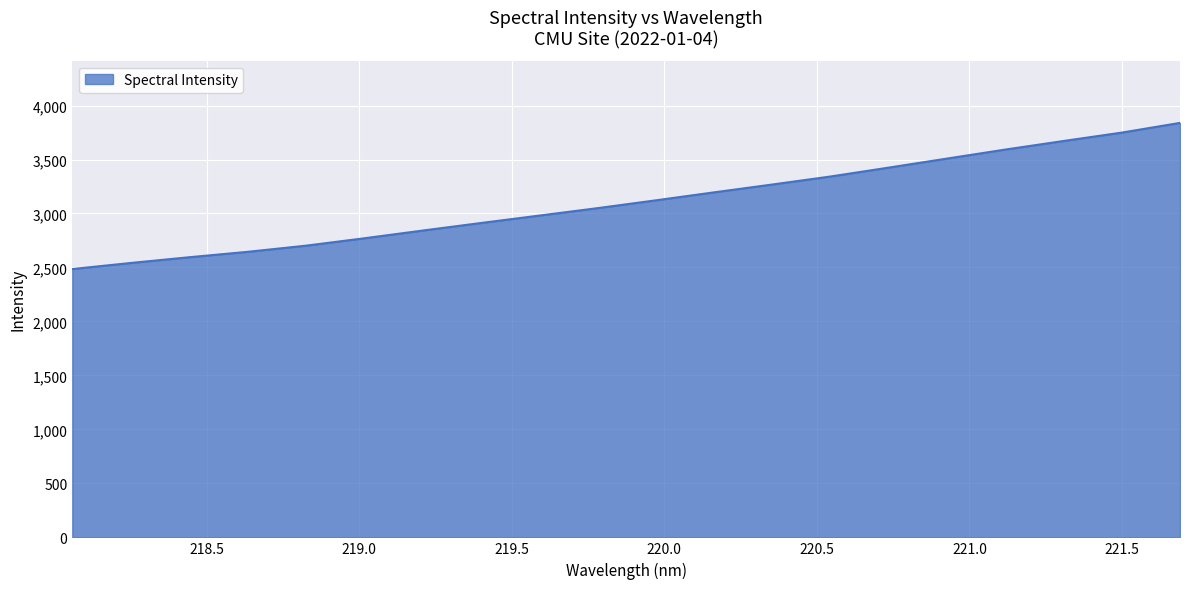

What is the difference between the maximum and minimum values?

1353.8